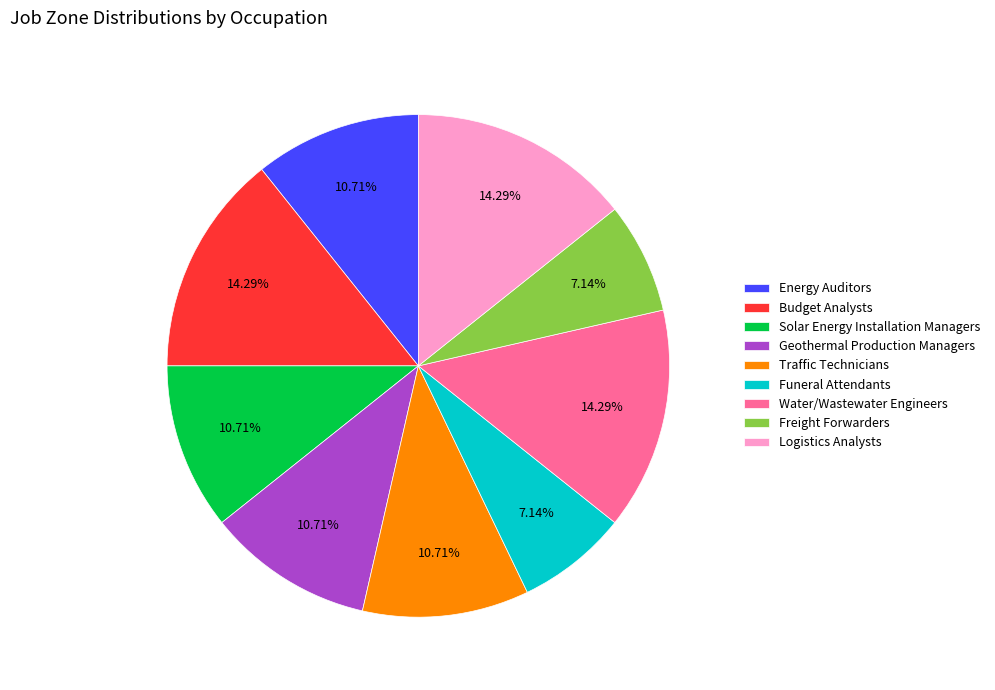

How many slices are in this pie chart?

9